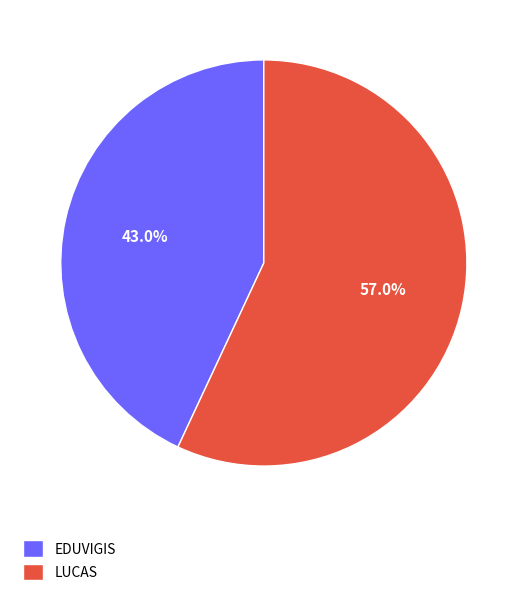

True or false: EDUVIGIS accounts for 43% of the total.

True